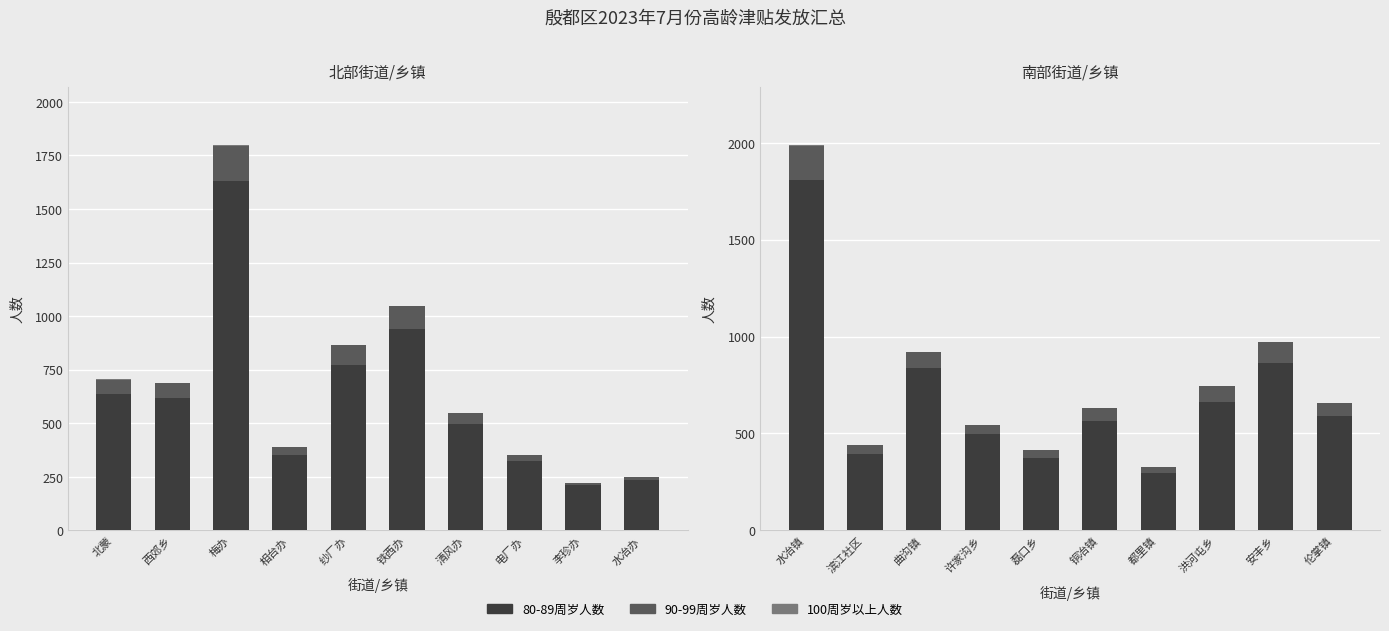

How many categories are shown in the chart?

10